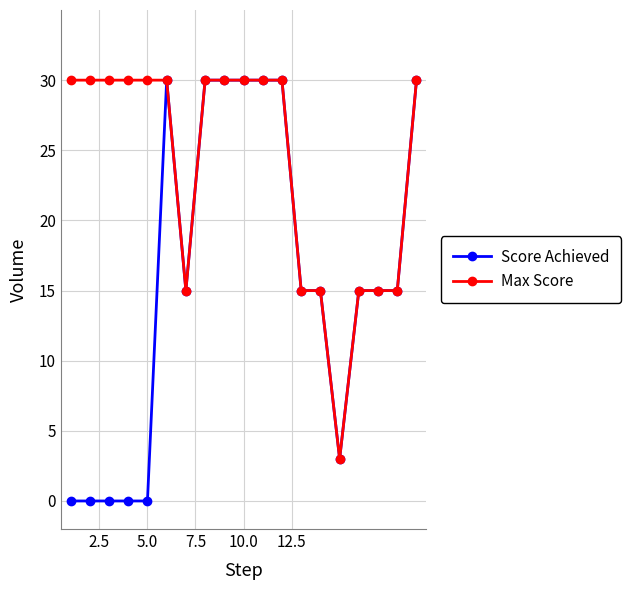

At how many categories does at least one series exceed 10?

18